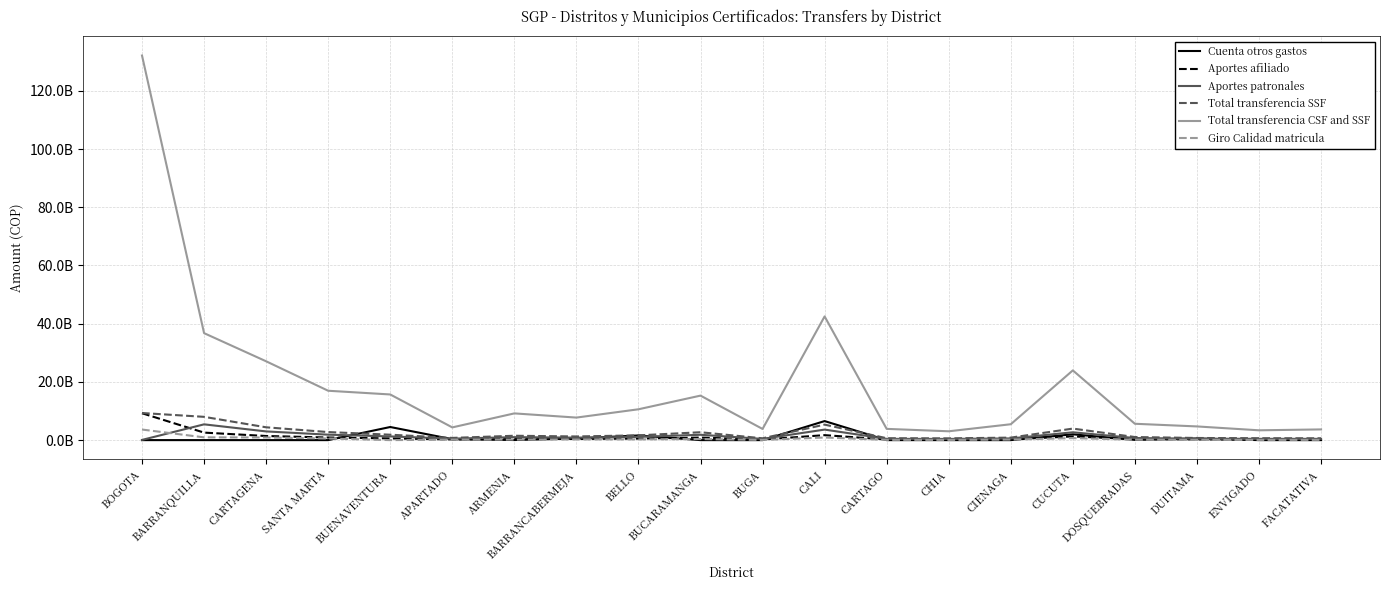

Read the Total transferencia CSF and SSF value at CUCUTA.

23951764032